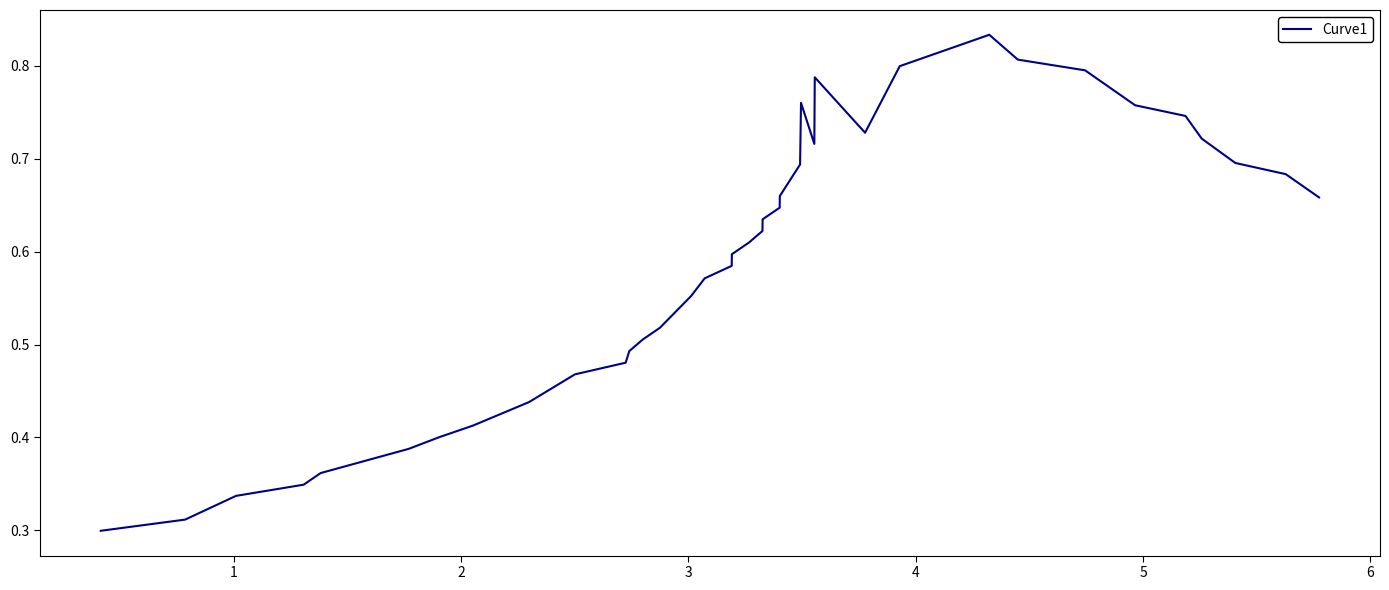

Is this an area chart (filled region under the line)?

No